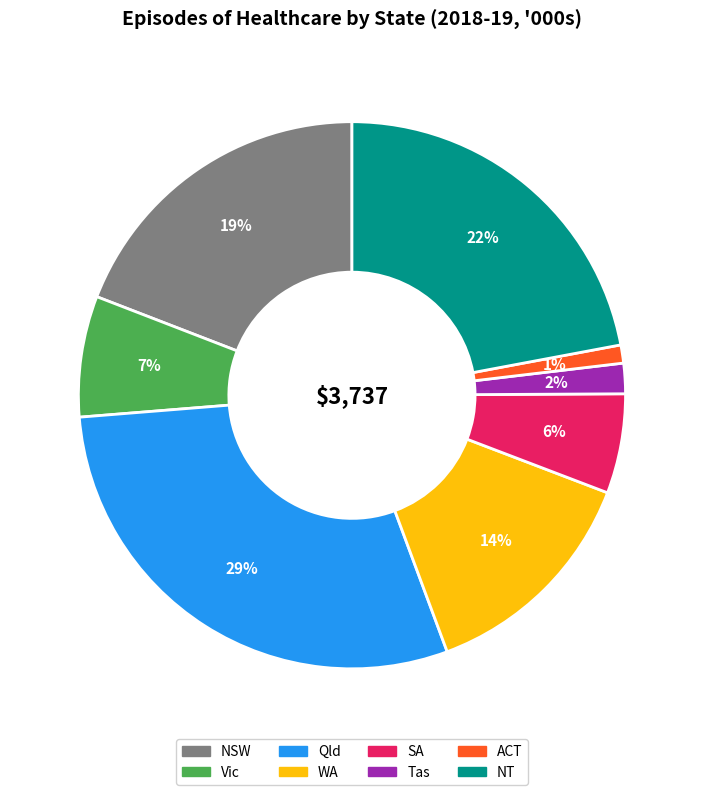

Count the number of slices in the pie.

8